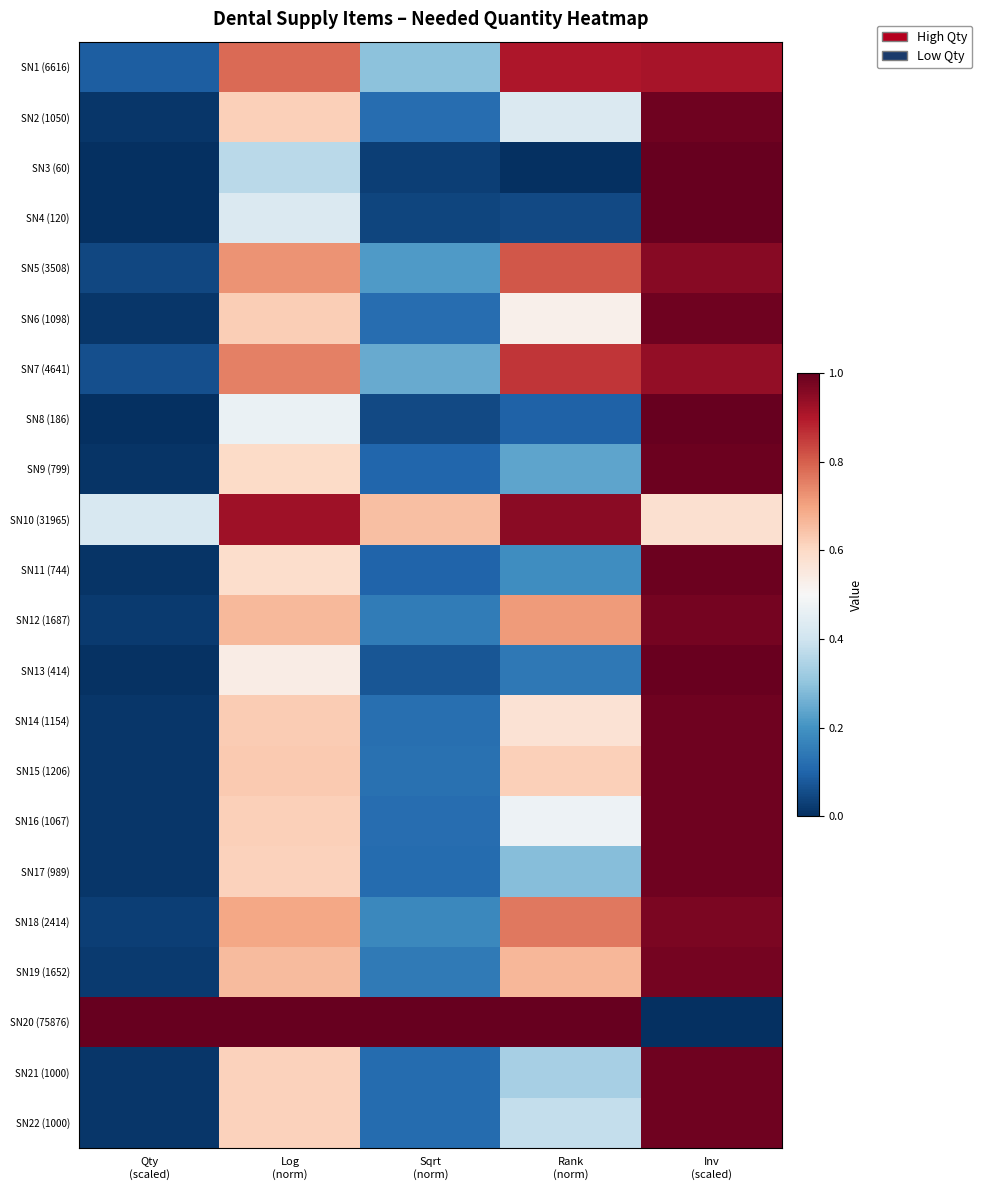

What is the total value across all series at Sqrt
(norm)?

4.2